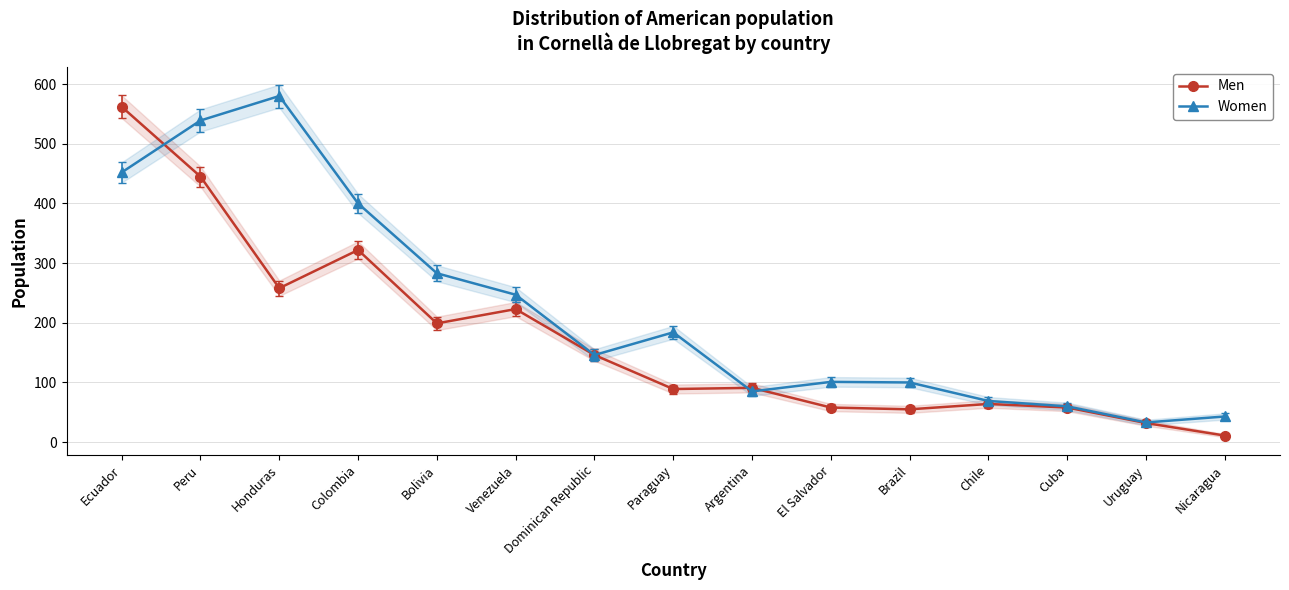

Reading right to left, transcribe all the data shown in this chart.

Men: 11	32	58	64	55	58	91	89	146	223	199	322	258	445	562
Women: 43	33	60	69	100	101	85	184	146	247	283	400	580	539	452